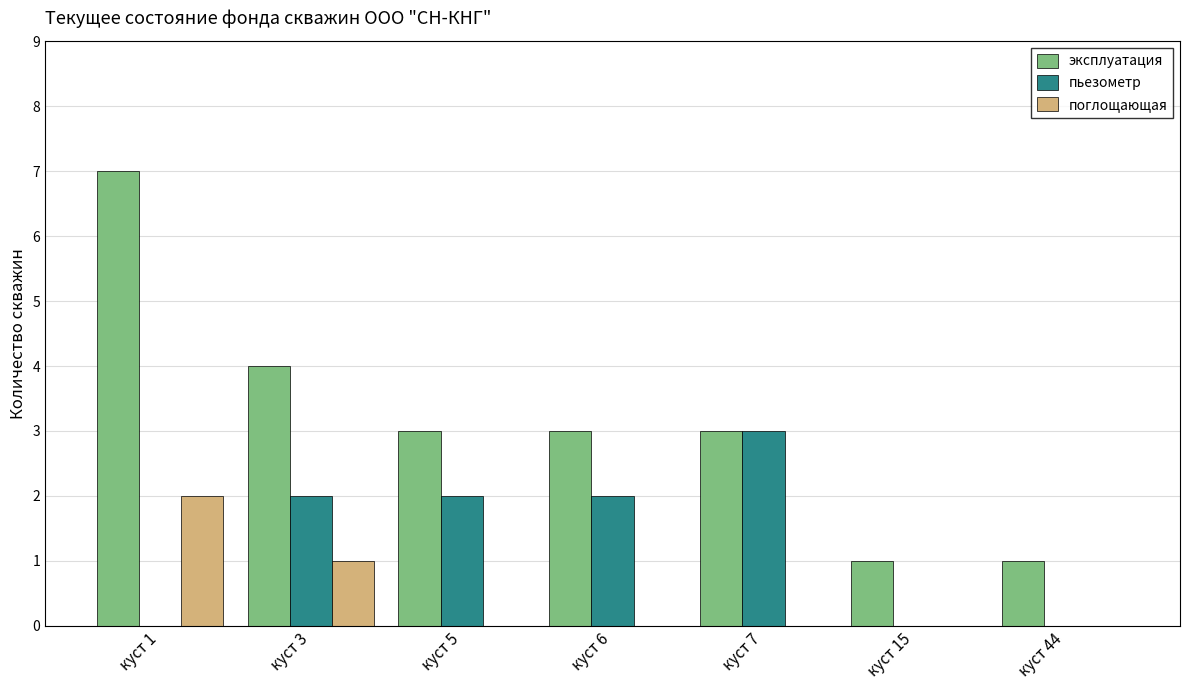

Reading left to right, list all the values displayed in this chart.

эксплуатация: куст 1=7	куст 3=4	куст 5=3	куст 6=3	куст 7=3	куст 15=1	куст 44=1
пьезометр: куст 1=0	куст 3=2	куст 5=2	куст 6=2	куст 7=3	куст 15=0	куст 44=0
поглощающая: куст 1=2	куст 3=1	куст 5=0	куст 6=0	куст 7=0	куст 15=0	куст 44=0